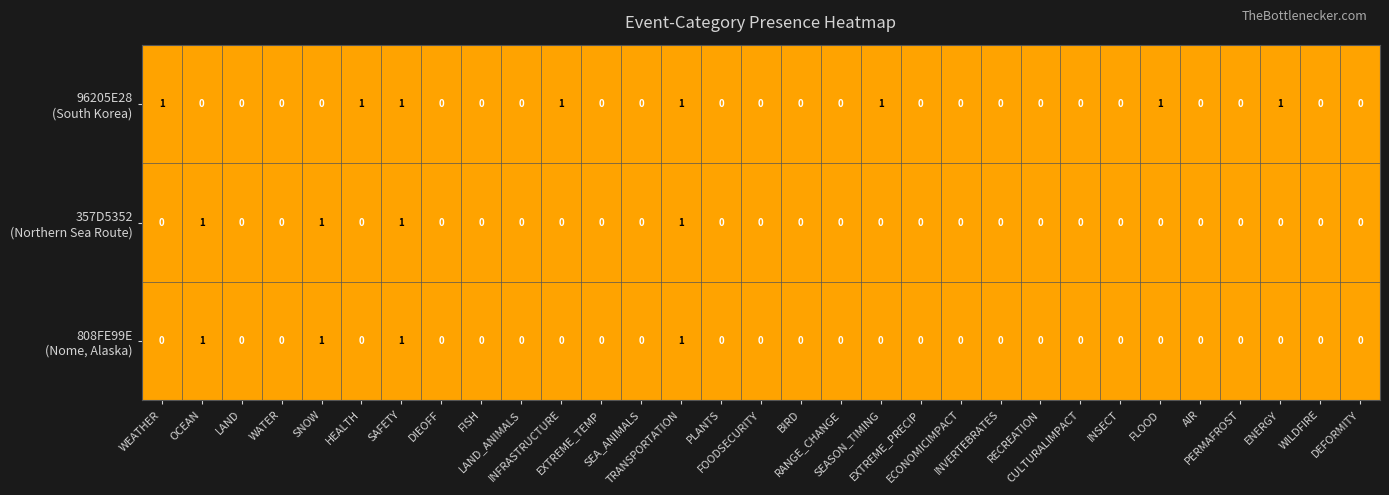

Which label corresponds to the largest value in the chart?

WEATHER